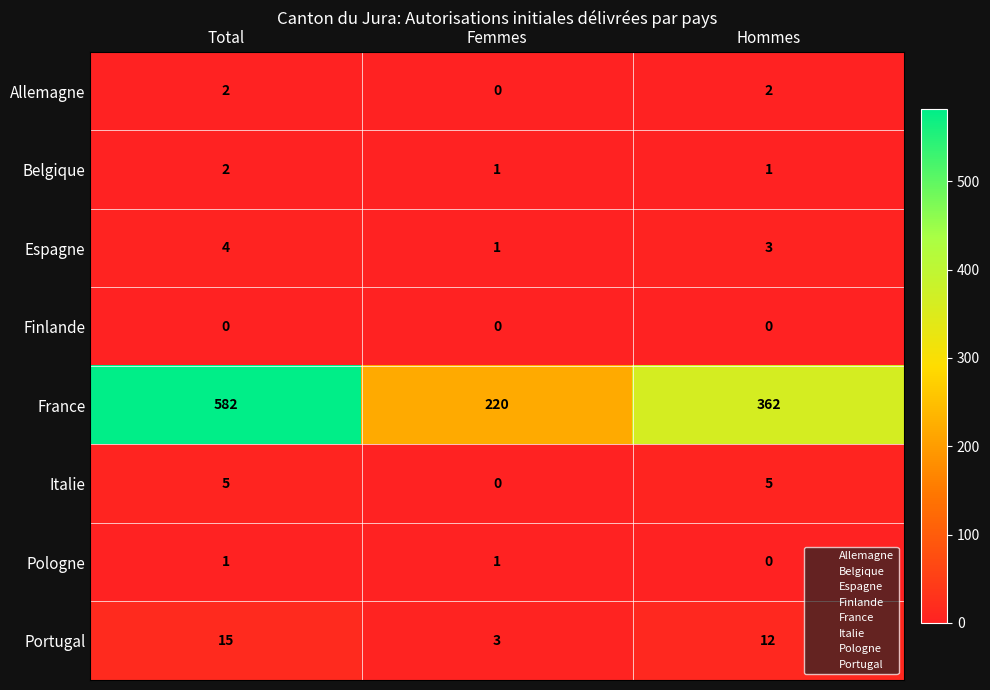

What is the sum of the Portugal values at Femmes and Hommes?

15